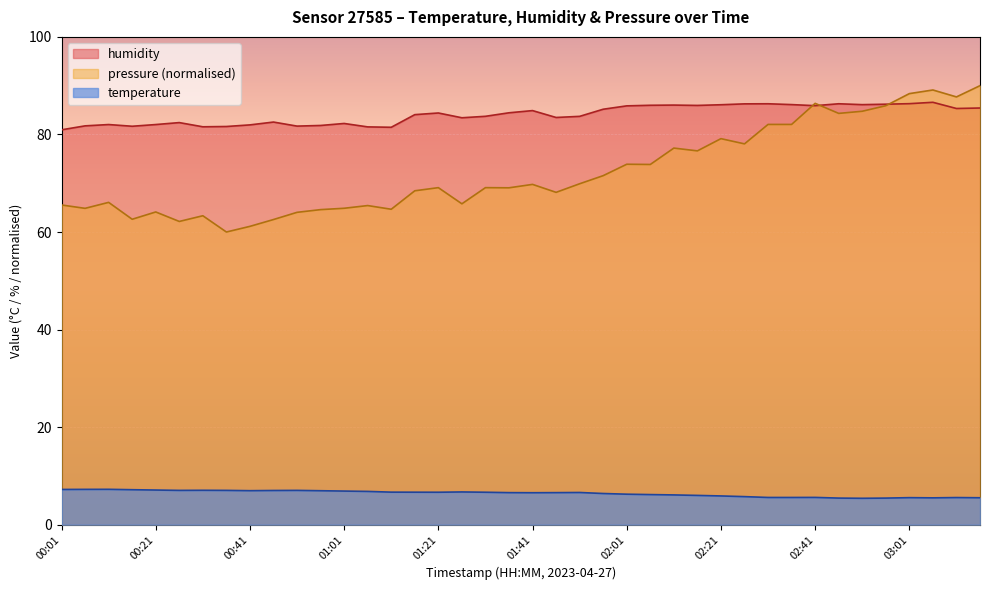

True or false: temperature and pressure (normalised) intersect in this chart.

False